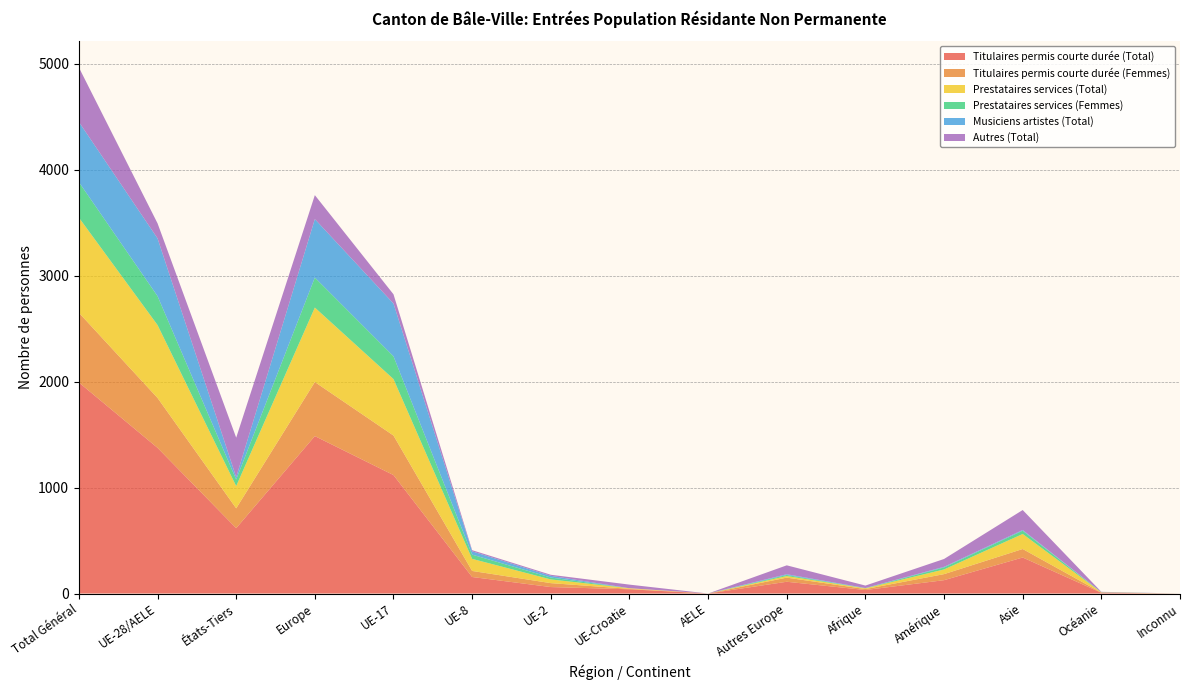

Reading left to right, transcribe all the data shown in this chart.

Titulaires permis courte durée (Total): 1992	1375	617	1486	1118	156	61	40	0	111	33	126	340	7	0
Titulaires permis courte durée (Femmes): 658	471	187	510	373	57	37	4	0	39	9	57	80	2	0
Prestataires services (Total): 898	688	210	703	533	114	35	6	0	15	7	44	142	2	0
Prestataires services (Femmes): 335	273	62	283	215	40	18	0	0	10	1	19	31	1	0
Musiciens artistes (Total): 568	545	23	552	498	31	16	0	0	7	2	6	7	1	0
Autres (Total): 514	142	372	226	87	11	10	34	0	84	23	74	188	3	0